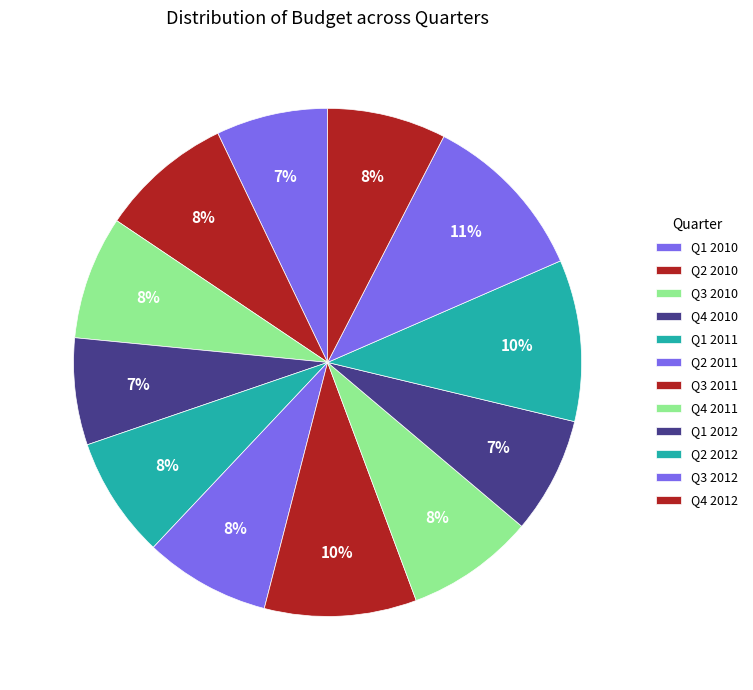

Is there any slice that represents more than half of the pie?

No